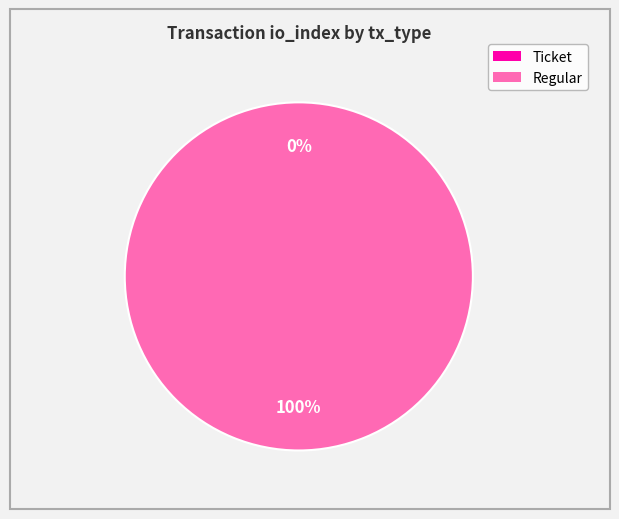

Combined, do Ticket and Regular account for over 50%?

Yes